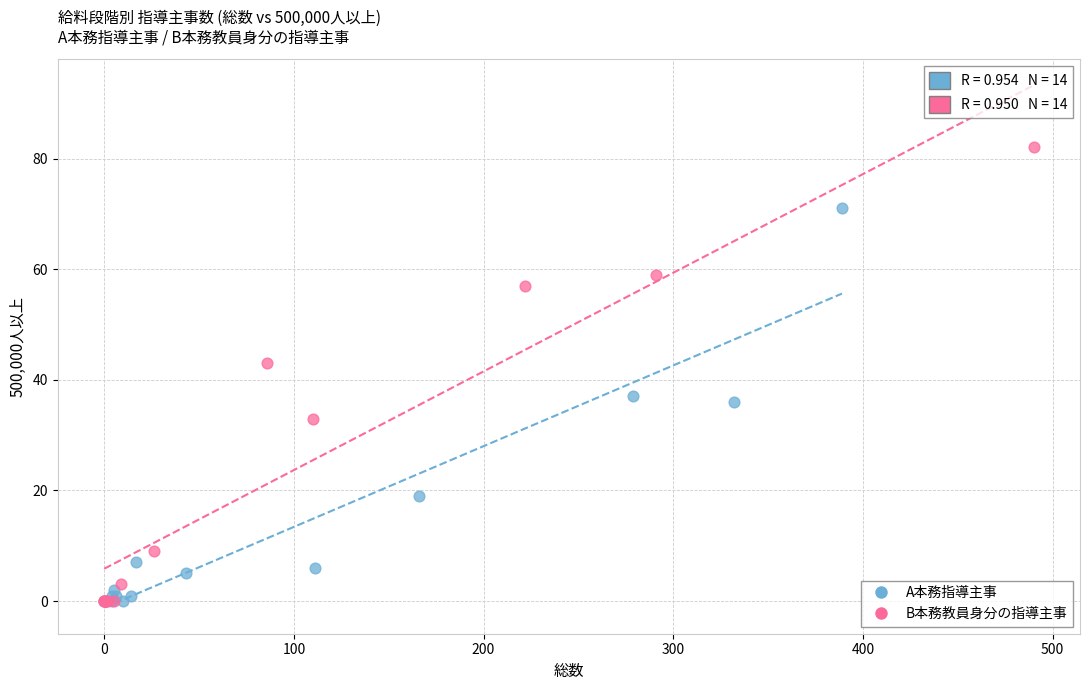

Which series has the largest Y range (max minus min)?

B本務教員身分の指導主事